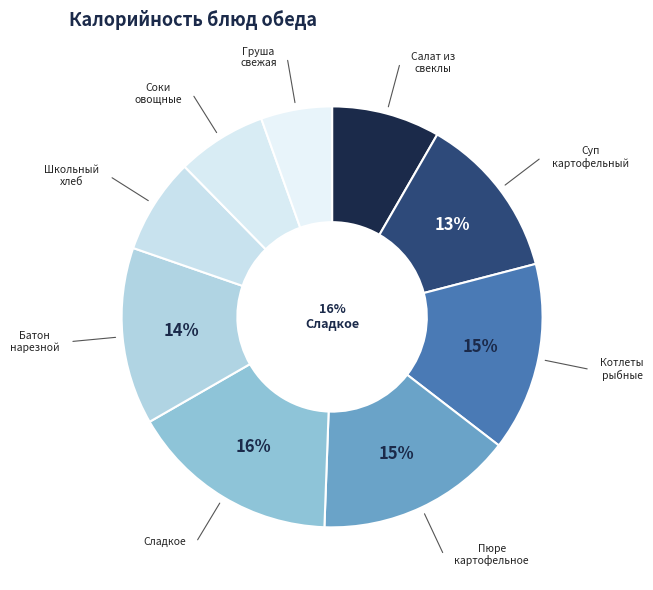

Which category has the biggest portion of the pie?

Сладкое